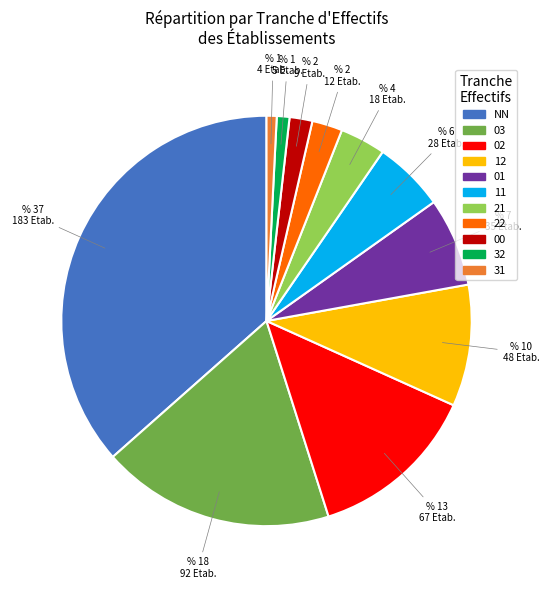

True or false: 32 accounts for 11% of the total.

False